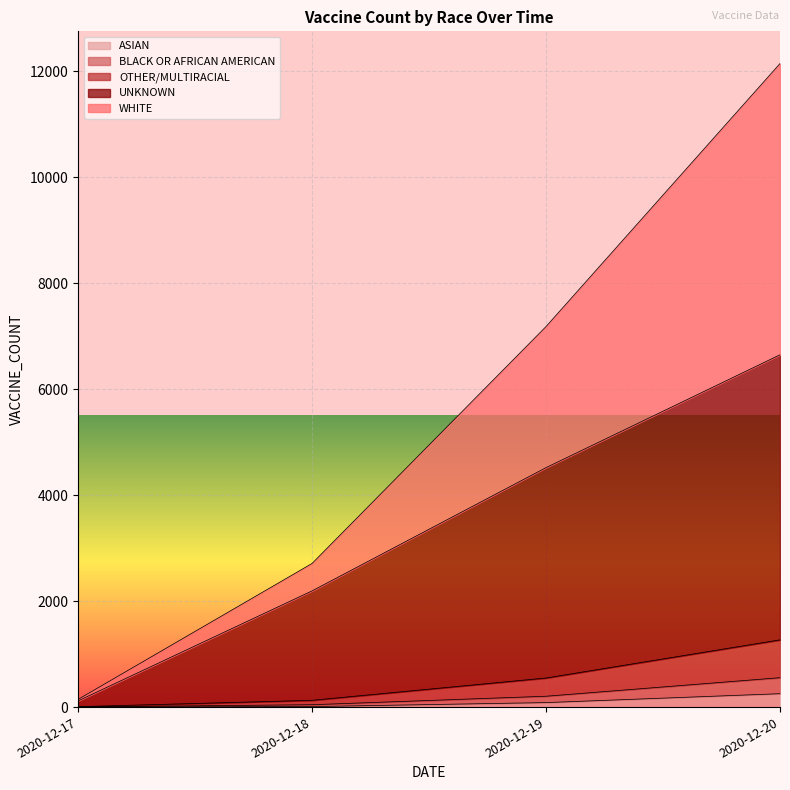

Which series has the largest range (max minus min)?

WHITE